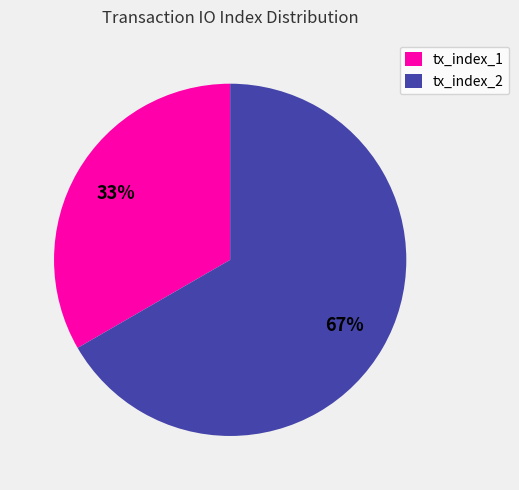

Does tx_index_2 account for over 50% of the chart?

Yes